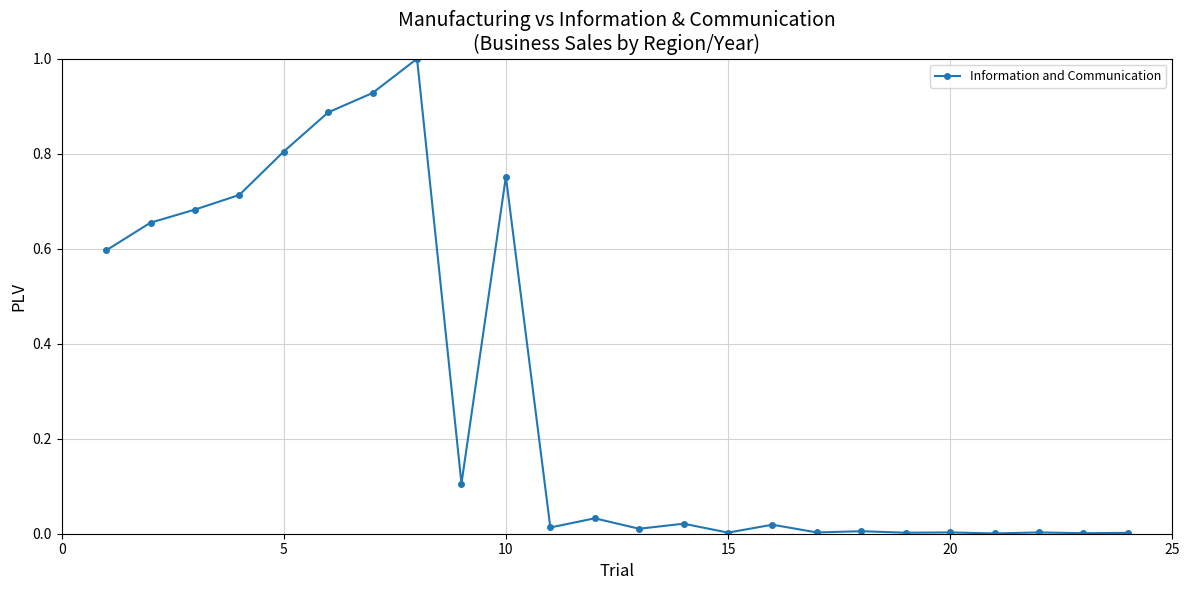

What is the sum of all values?

7.2